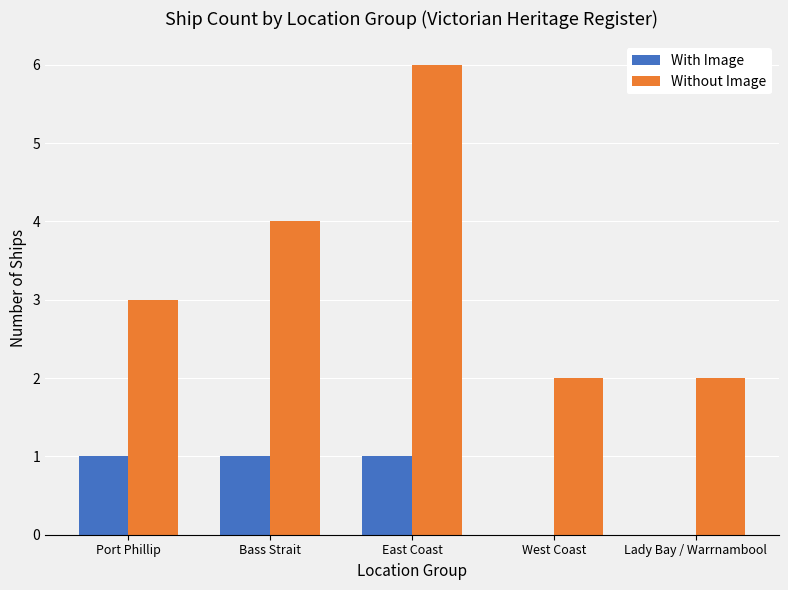

What is the greatest value displayed?

6